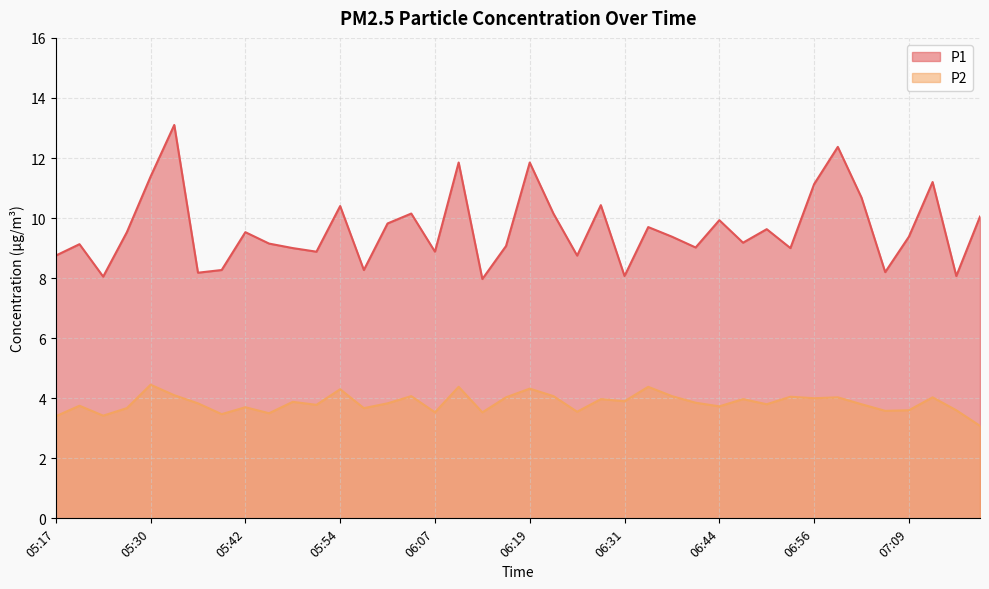

What is the total value across all series at 05:42?

13.2